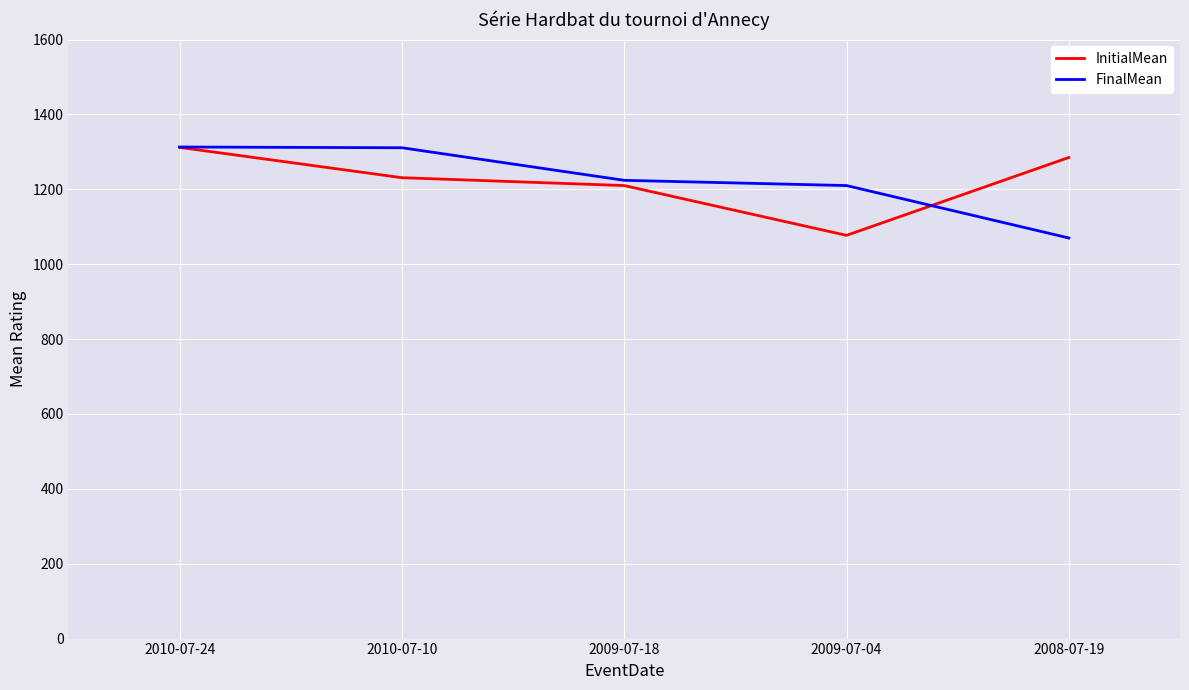

What is the difference between the highest and lowest values at 2010-07-24?

1